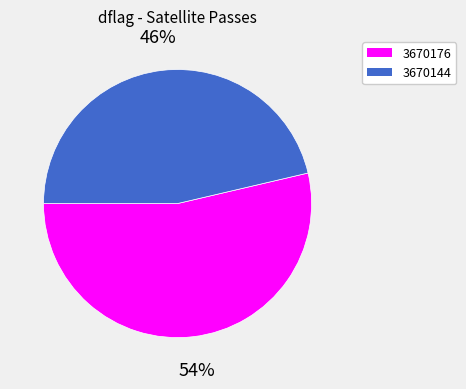

Is there a majority slice in this chart?

Yes